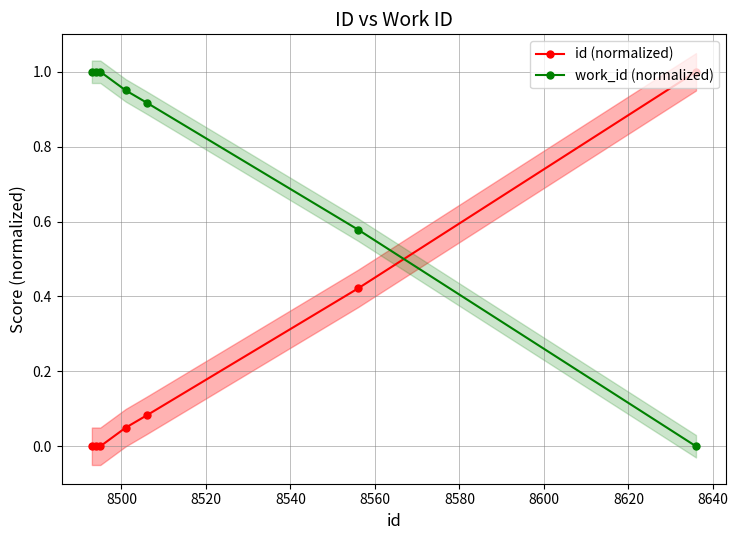

Which series ends up on top after the final intersection of work_id (normalized) and id (normalized)?

id (normalized)